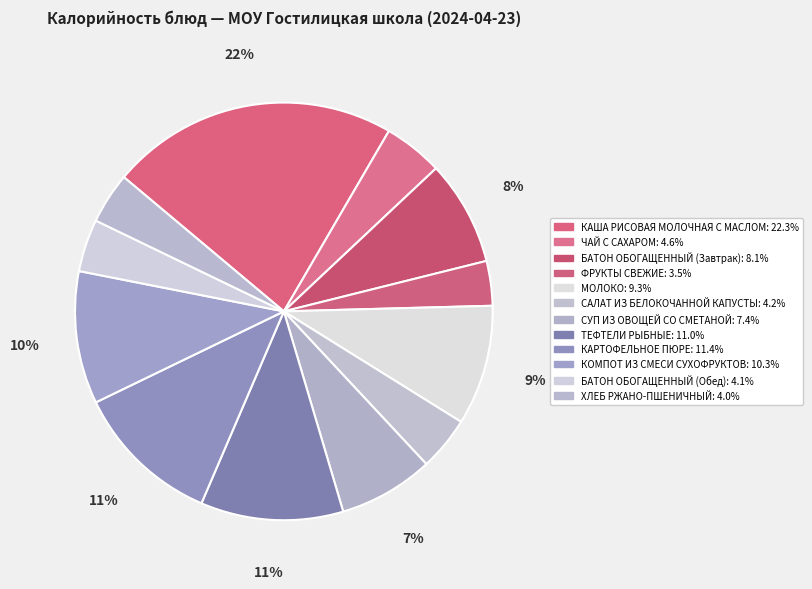

Does МОЛОКО account for over 50% of the chart?

No